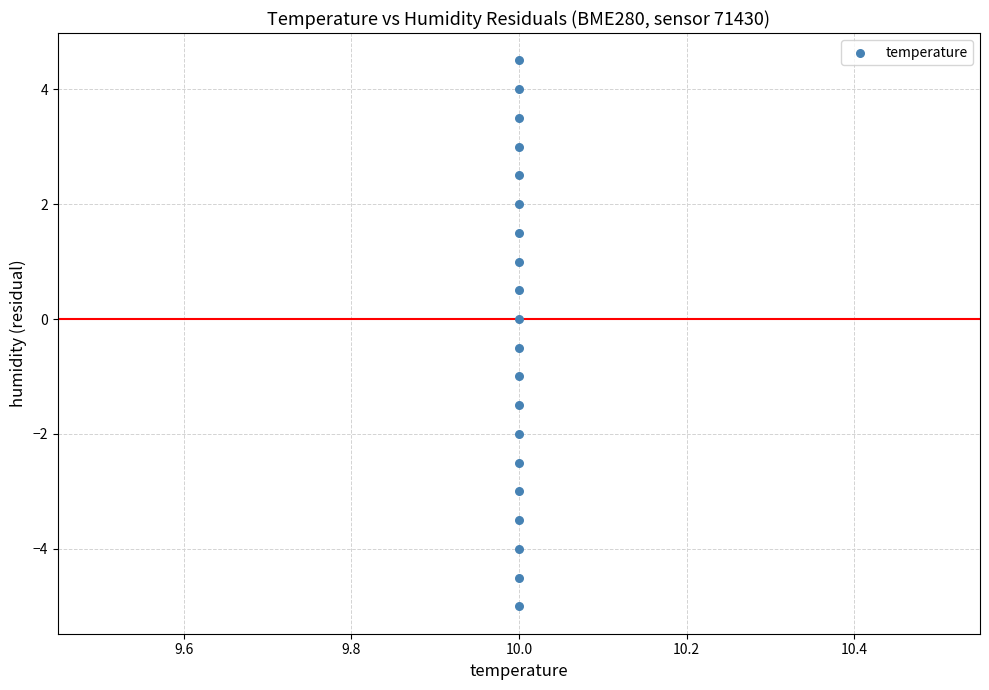

What is the range of Y values (max minus min)?

9.5